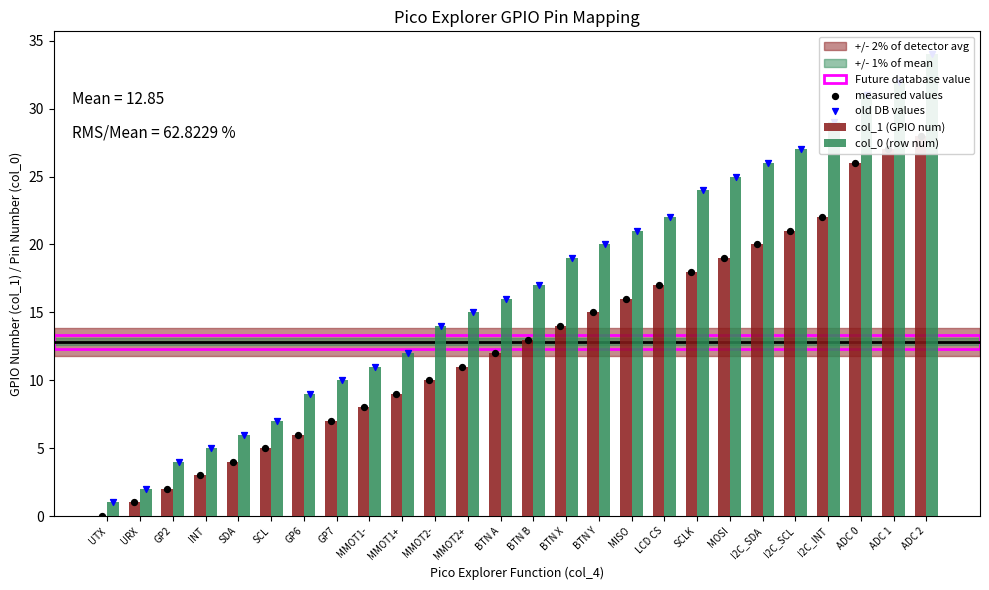

At which category is the sum across all series the highest?

ADC 2